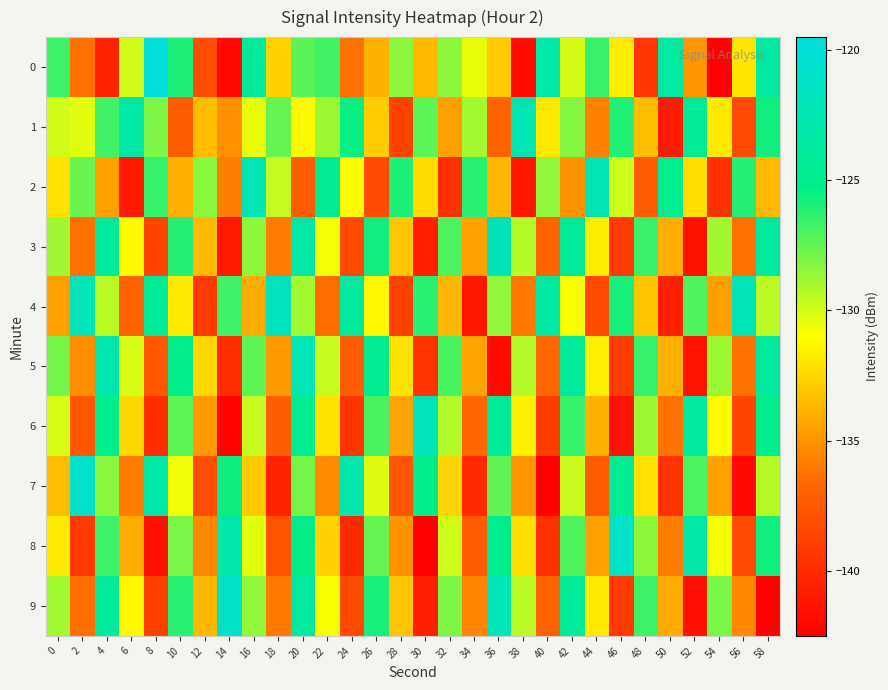

Which label corresponds to the smallest value in the chart?

58